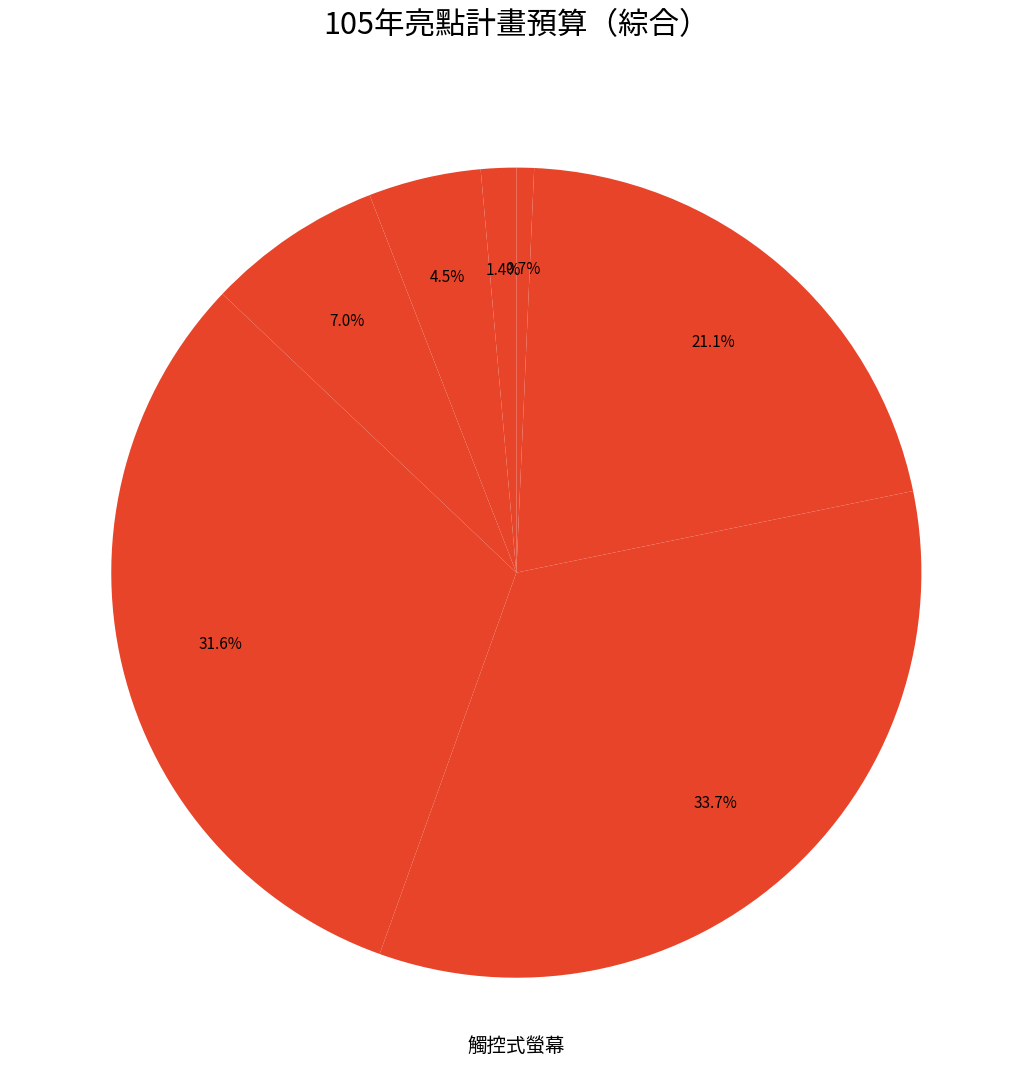

Count the number of slices in the pie.

7